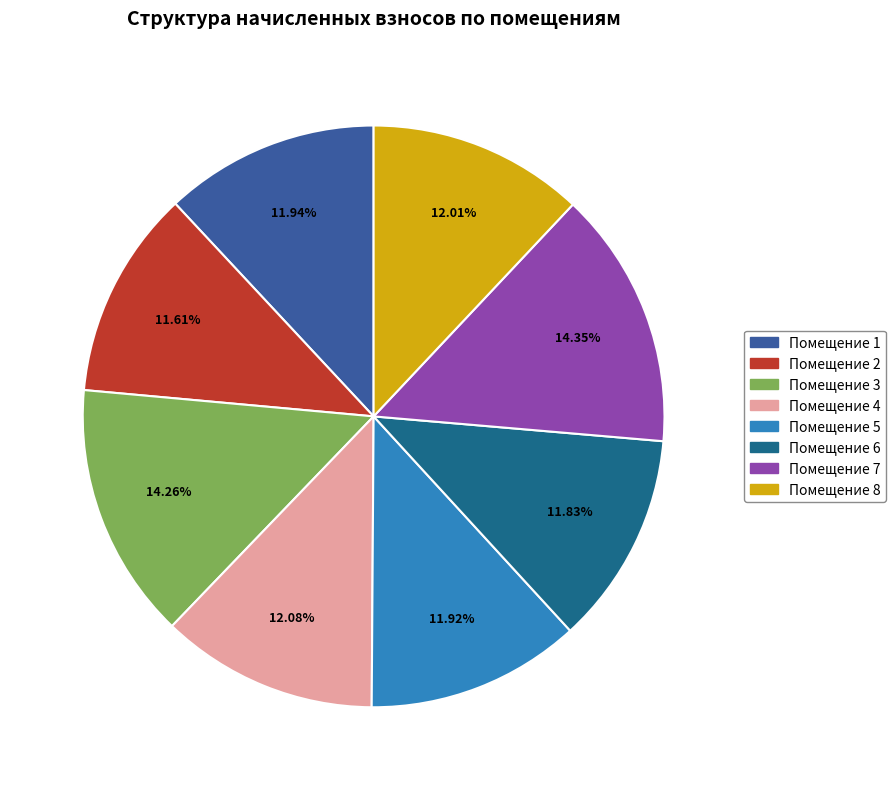

Does any single category account for the majority?

No